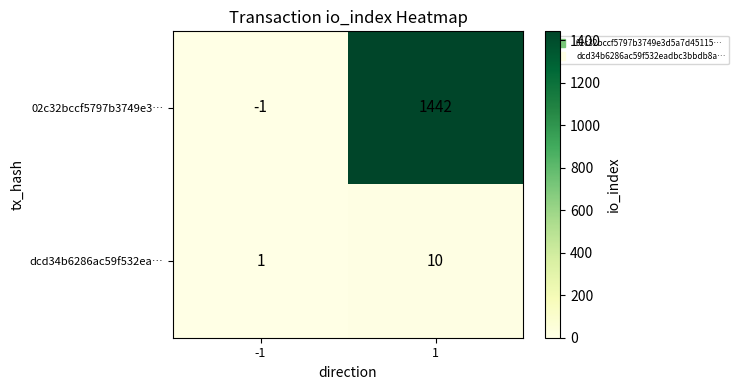

What is the difference between the maximum and minimum values in the 02c32bccf5797b3749e3… series?

1443